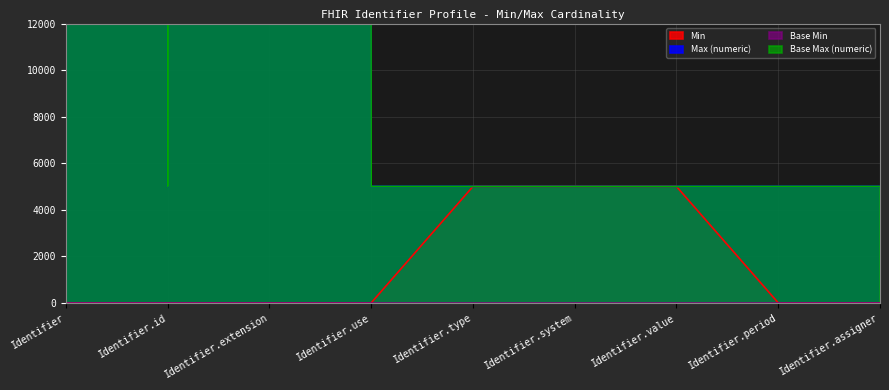

Which category has the highest value across all series?

Identifier